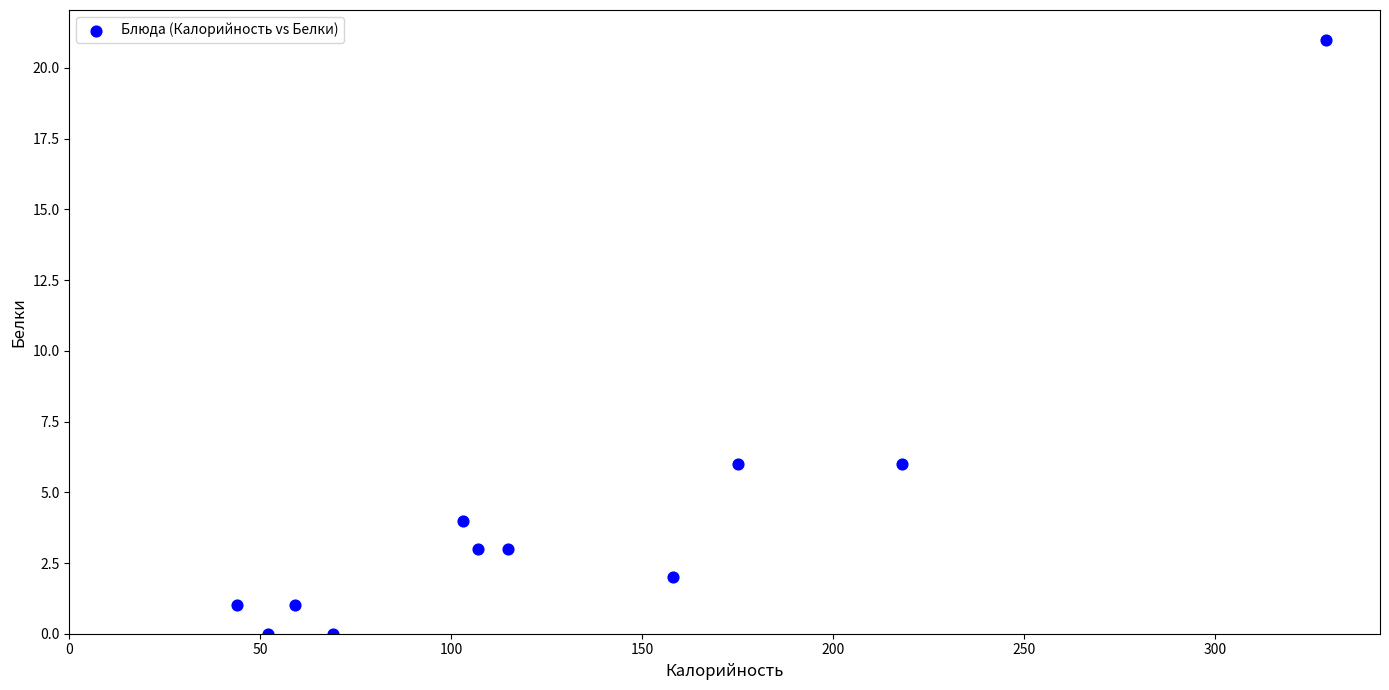

What is the range of X values (max minus min)?

285